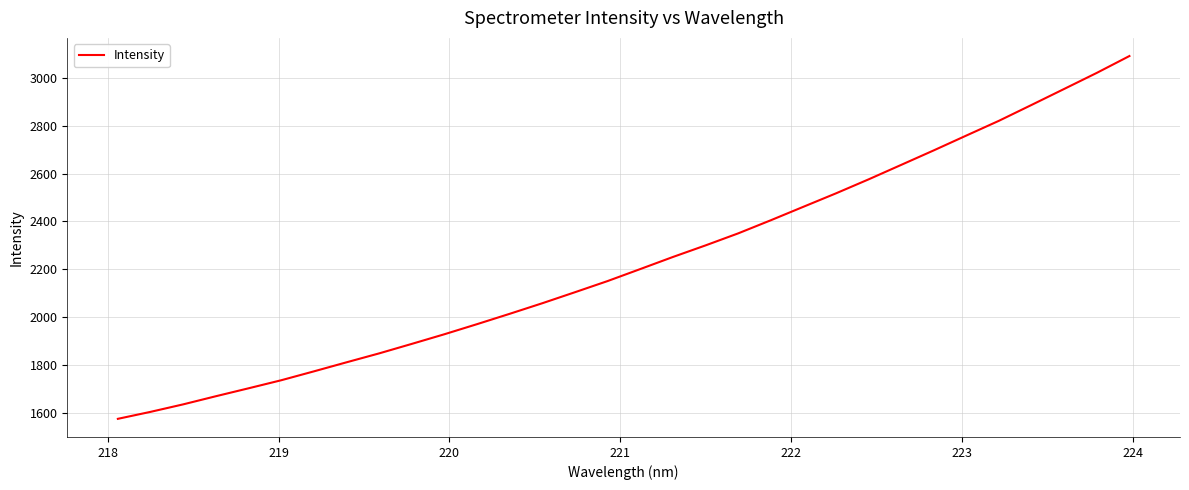

Reading left to right, extract all data points from this chart.

1575.8	1604.9	1636.2	1670.2	1703.3	1736.9	1773.9	1811.8	1849.1	1888.8	1929.1	1971.3	2014.4	2058.6	2104.6	2151.3	2201.3	2251.7	2300.1	2350.3	2405.1	2461.4	2517.6	2575.9	2636.4	2697.1	2759.1	2820.7	2886.9	2953.7	3020.7	3091.0